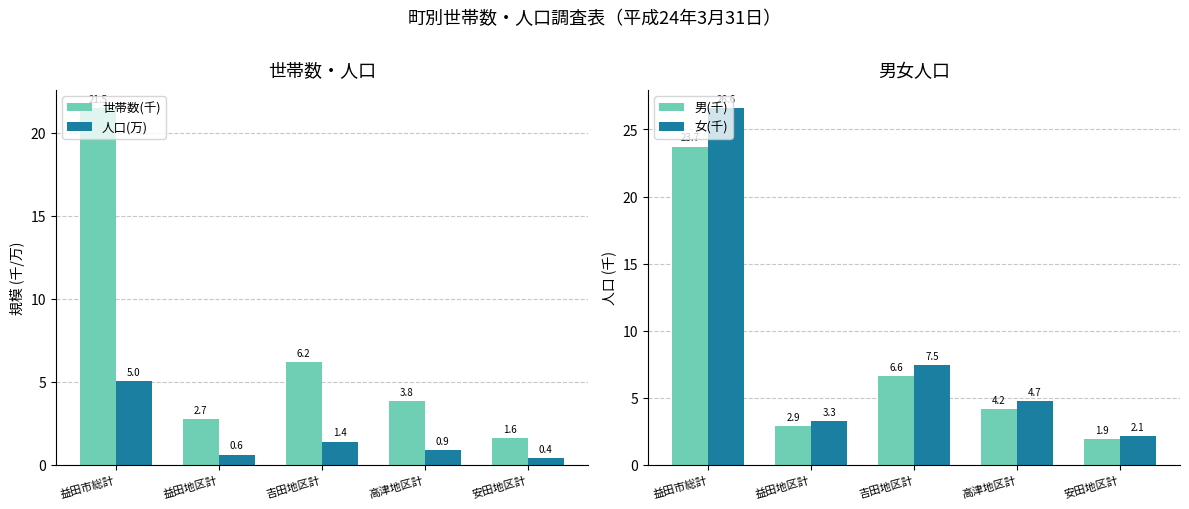

At which label does 世帯数(千) first exceed 3?

益田市総計